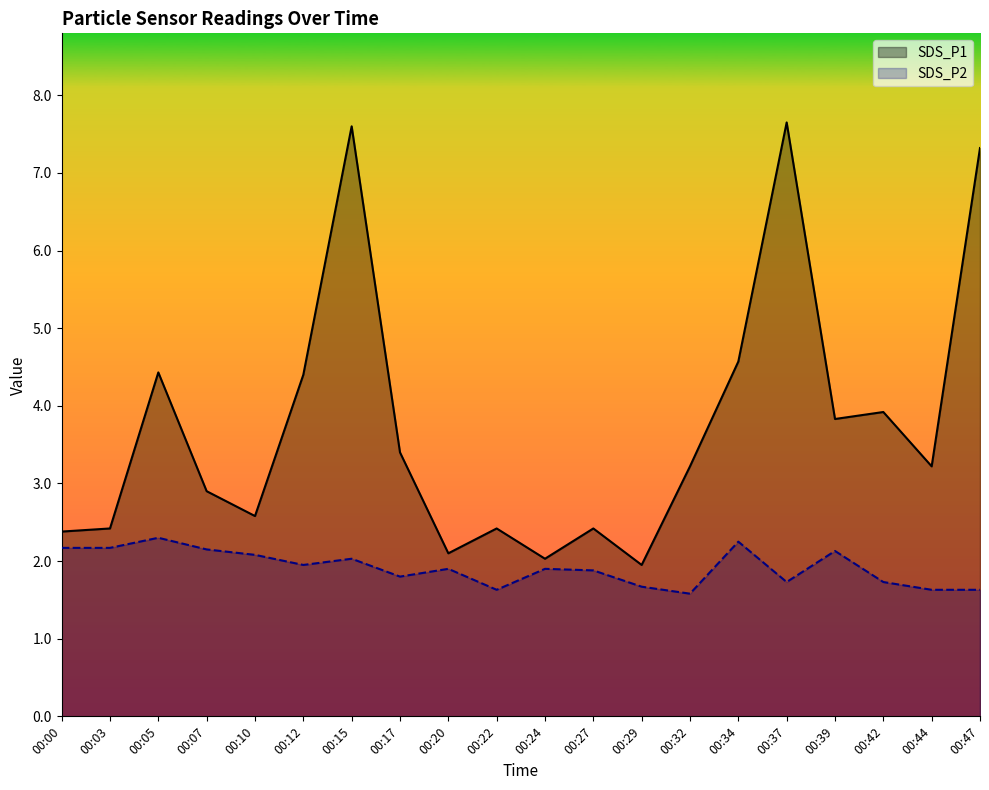

Is it true that SDS_P1 equals 5.3 at 00:42?

False